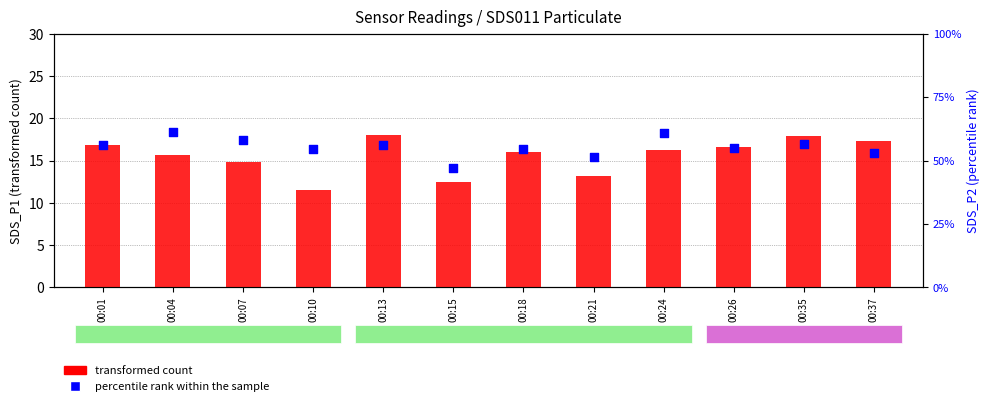

Which series reaches the maximum Y coordinate?

transformed count